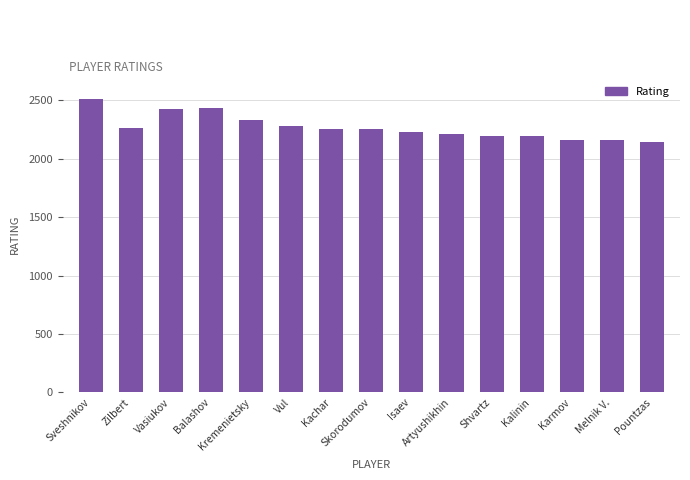

What is the average value?

2268